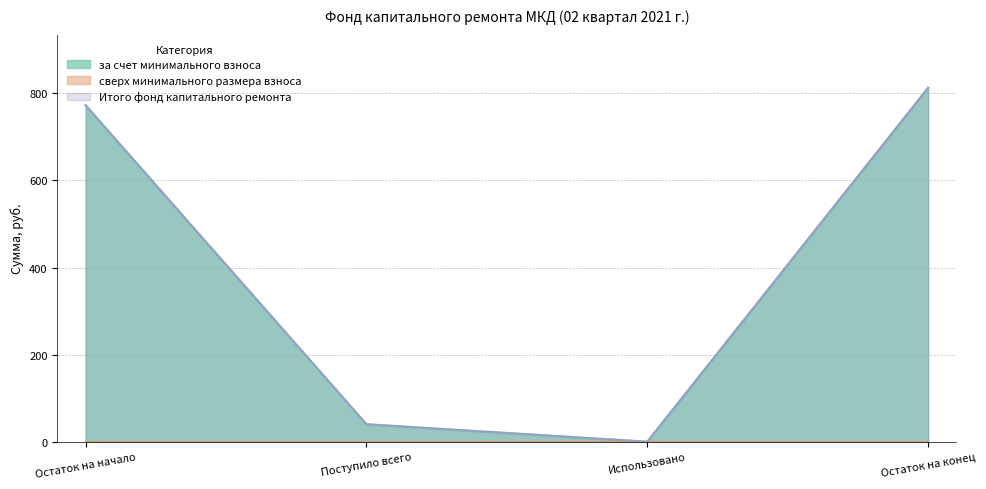

True or false: Итого фонд капитального ремонта and за счет минимального взноса intersect in this chart.

False